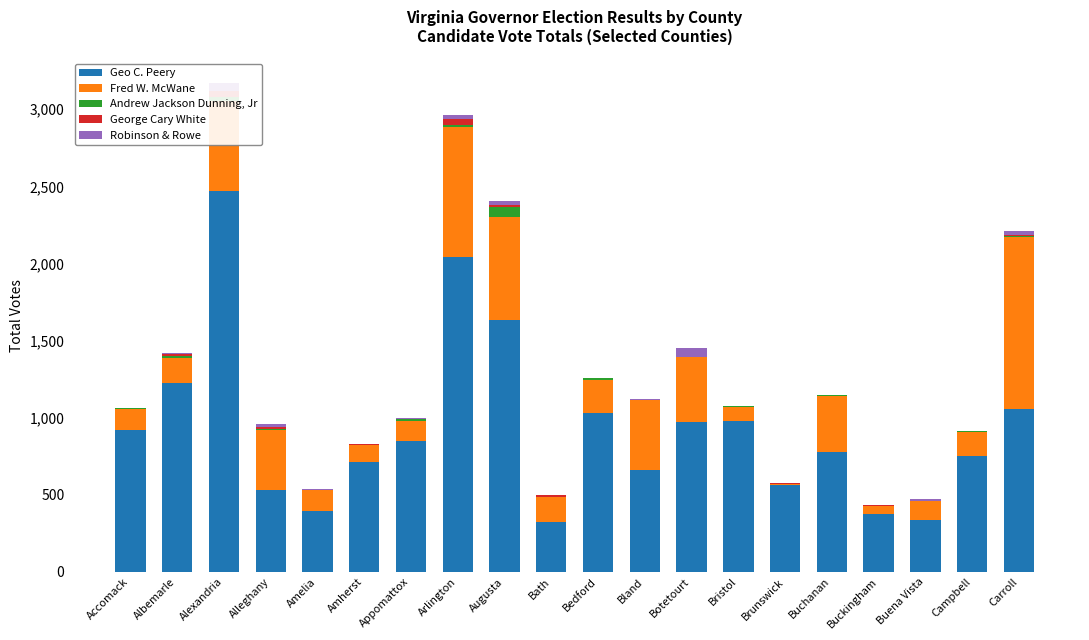

What is the value of the Andrew Jackson Dunning, Jr bar at the 15th from the left?

2